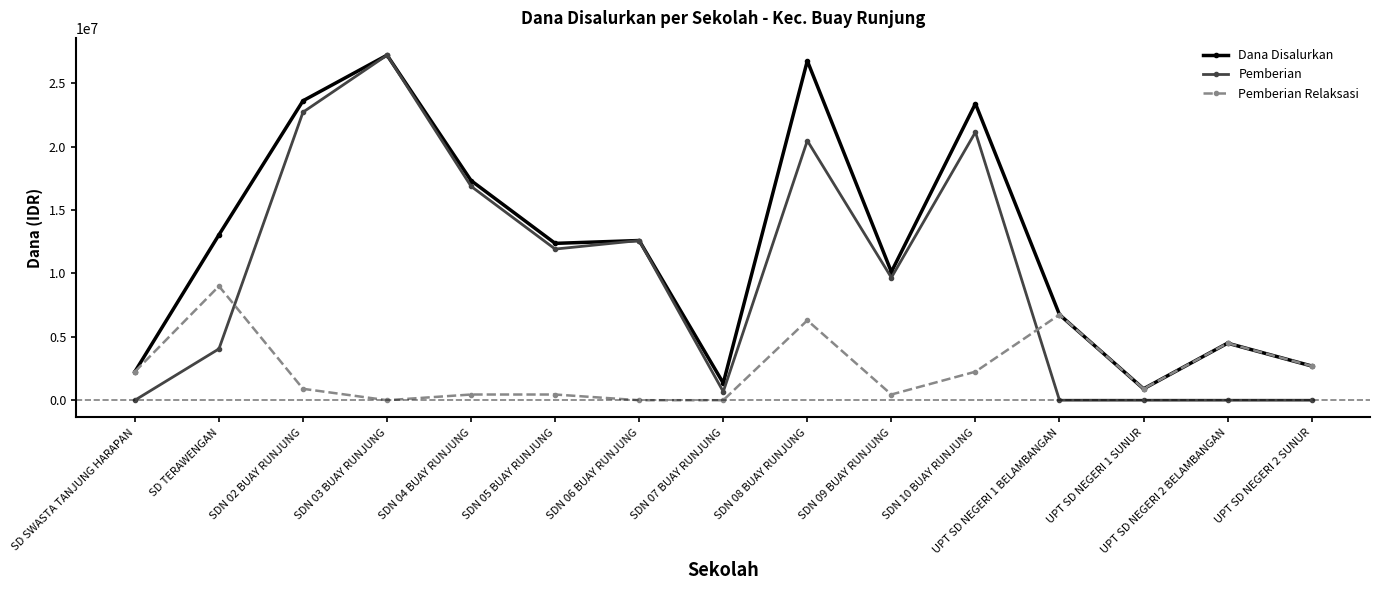

Which series has the largest total across all categories?

Dana Disalurkan